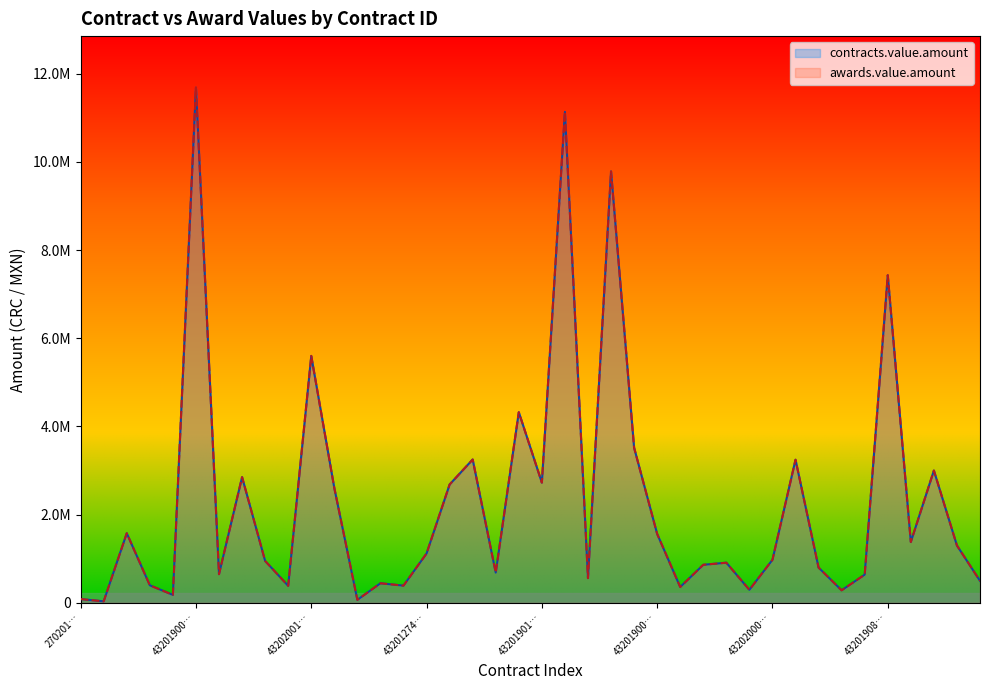

True or false: contracts.value.amount and awards.value.amount intersect in this chart.

False